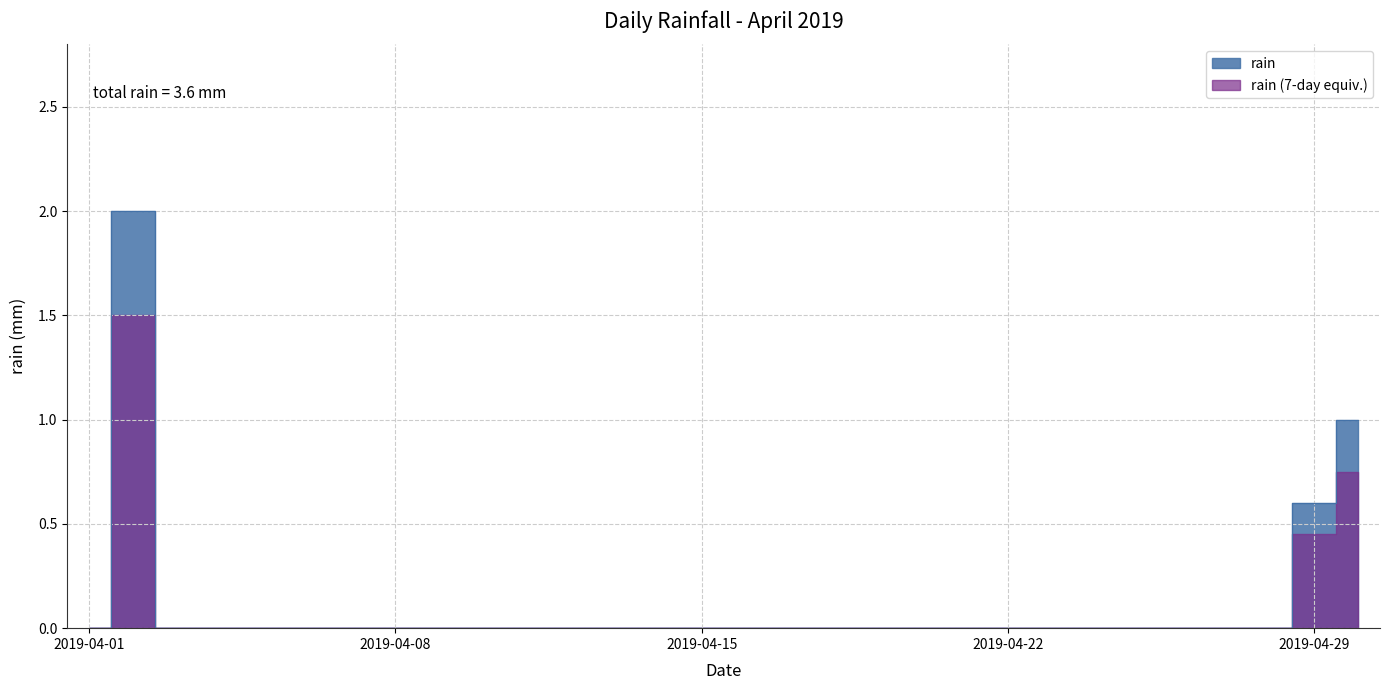

What is the approximate value at 2019-04-02?

2.0